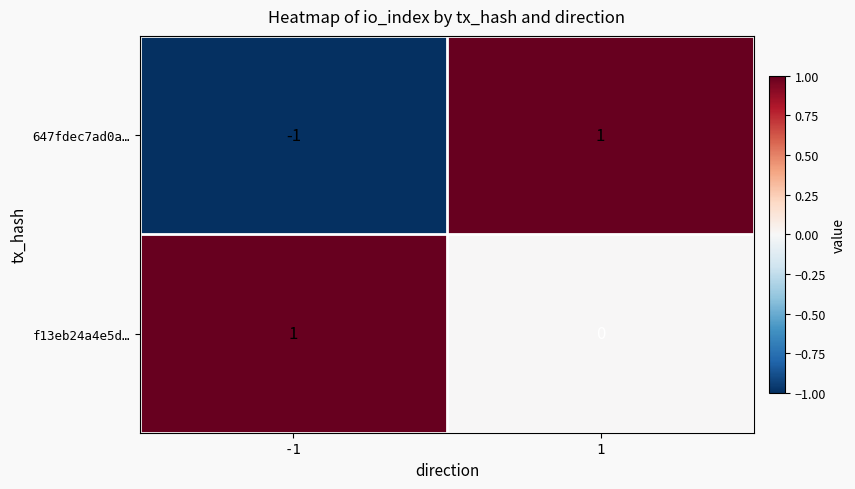

Which series has the largest total across all categories?

f13eb24a4e5d…